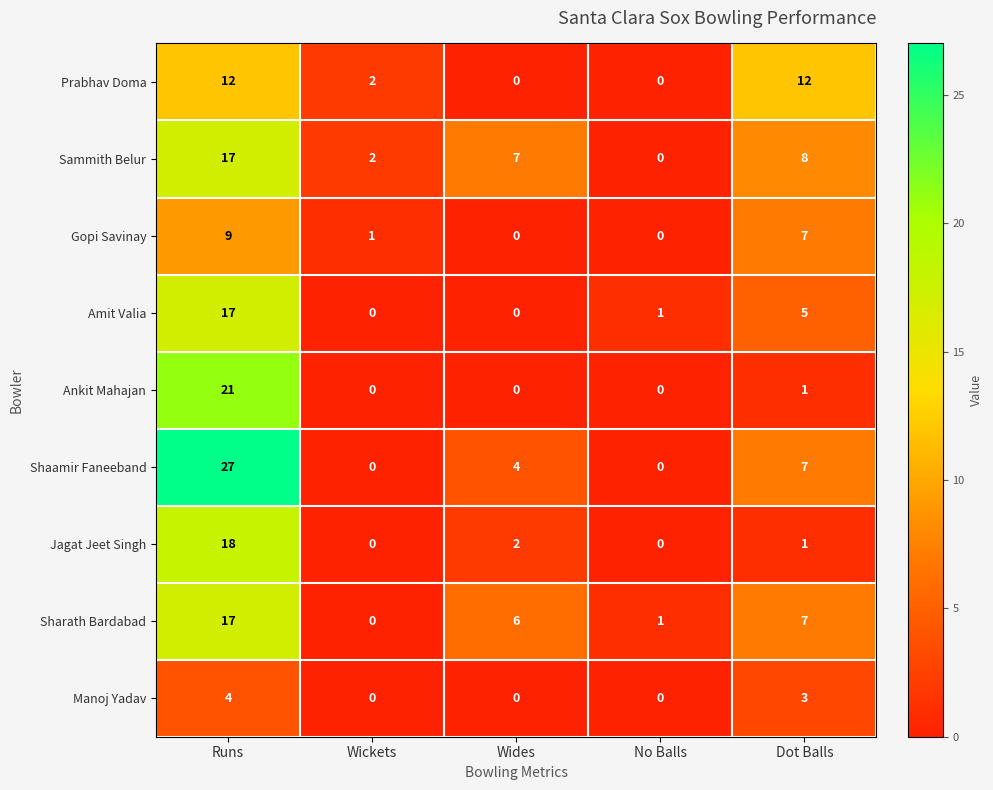

Which category has the highest value in the Sammith Belur series?

Runs